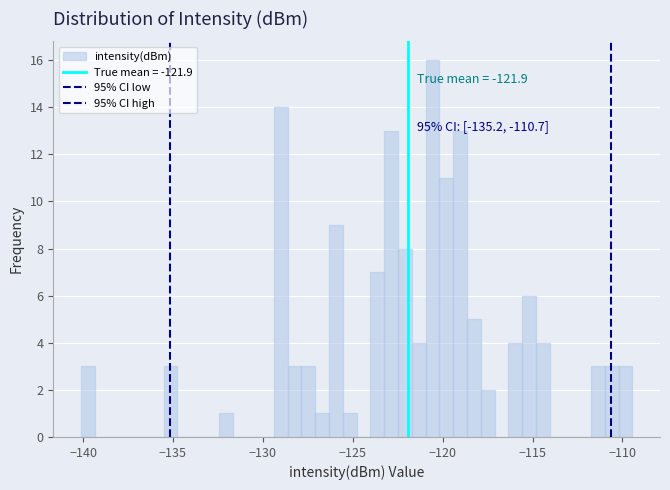

Around what value on the x-axis is the tallest bar? Give the approximate position of its centre, as read against the axis.

-120.5